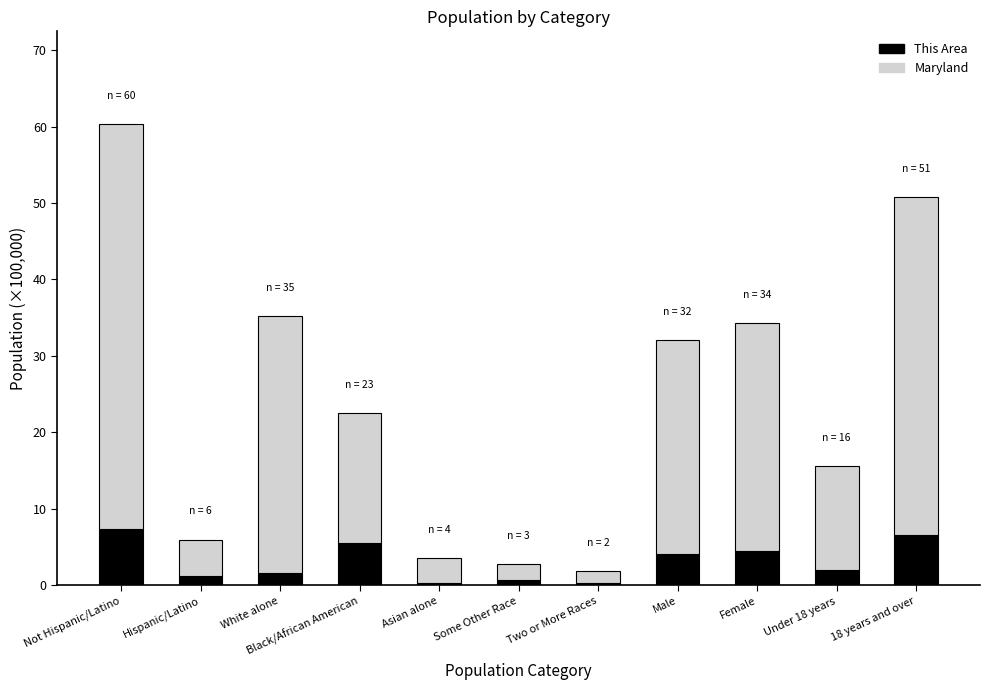

What is the approximate value of This Area at Black/African American?

5.6